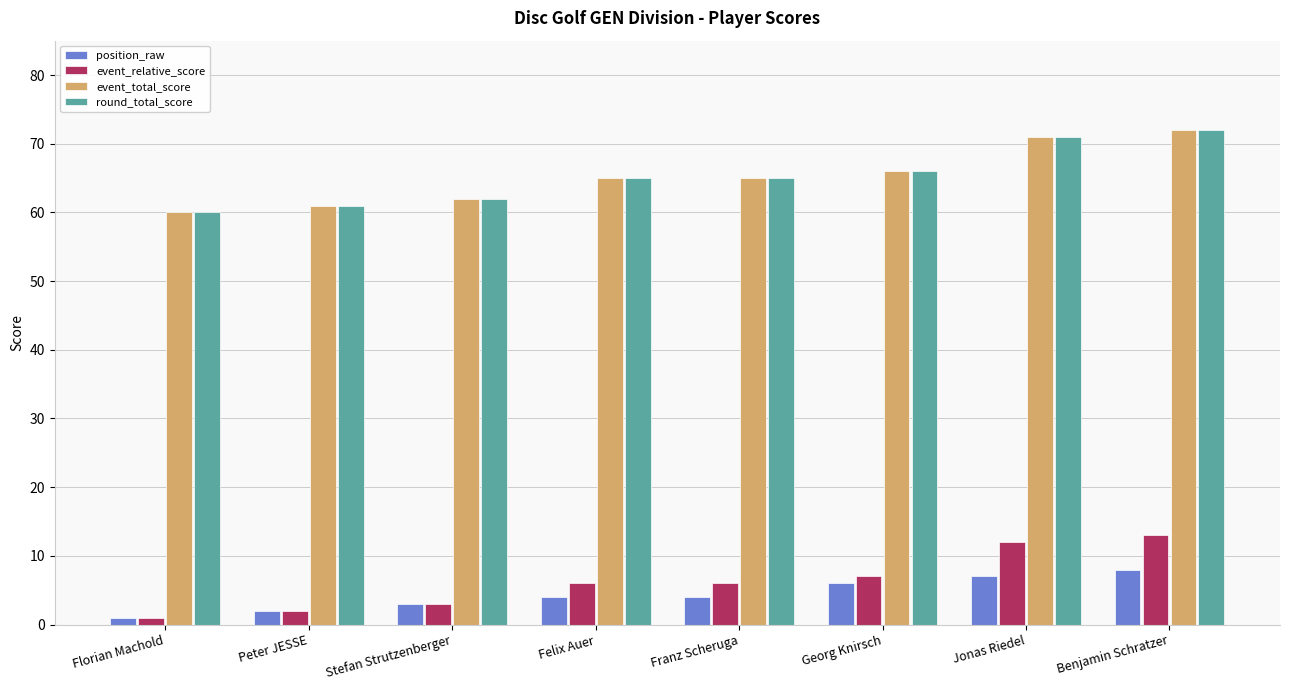

Does the chart contain any negative values?

No